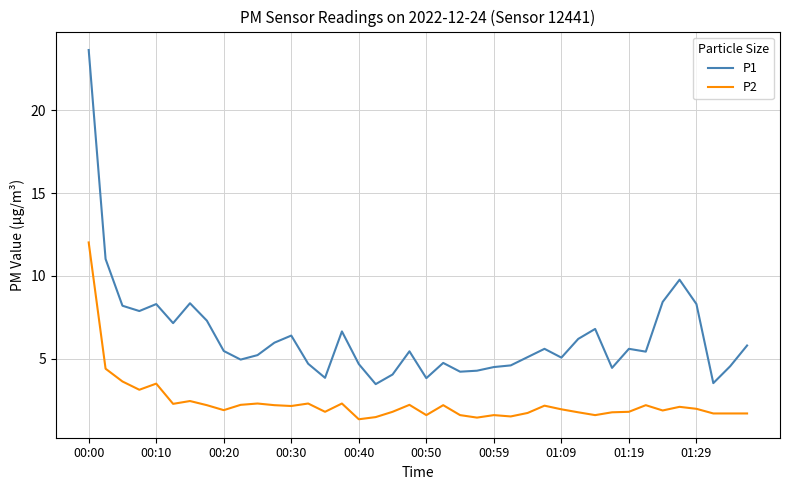

How many lines are shown in the chart?

2